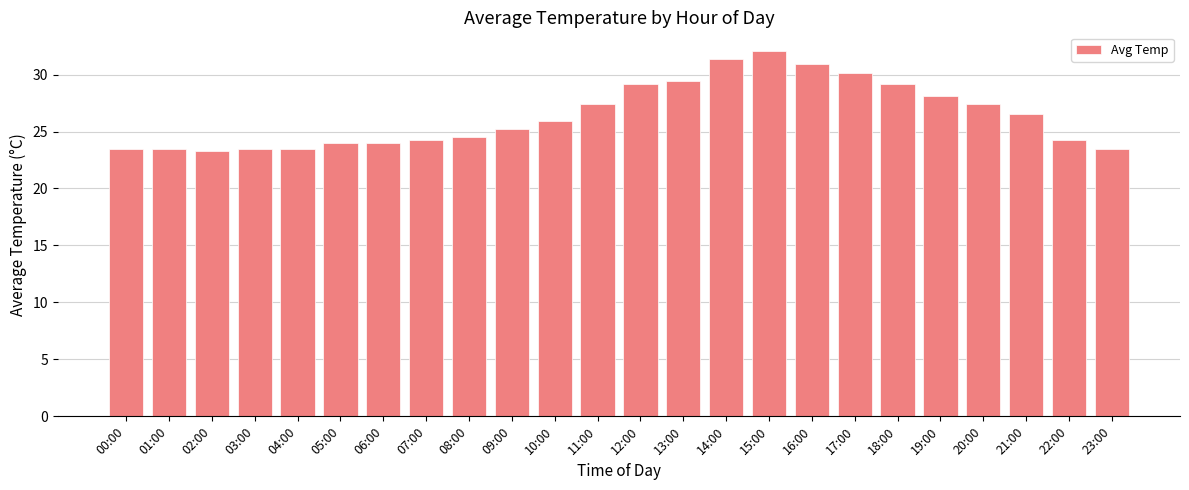

What is the difference between the maximum and second lowest values?

8.6